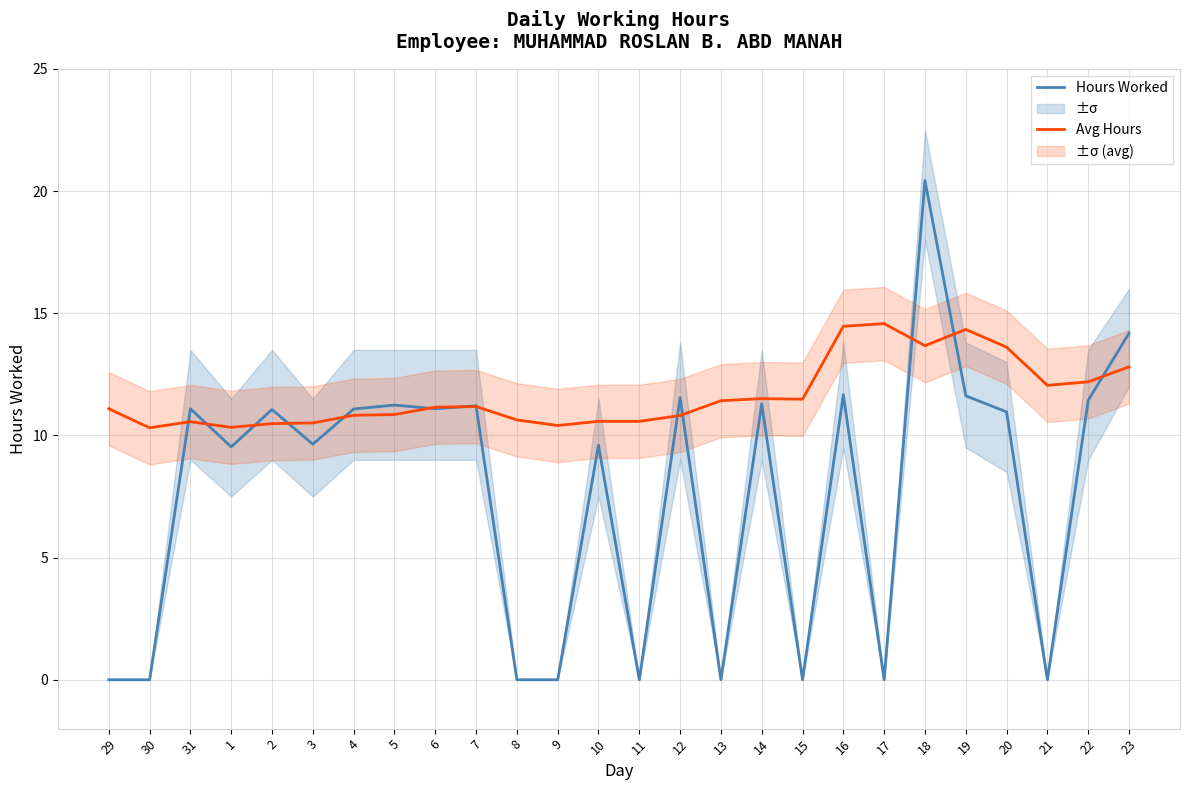

At which category does Hours Worked reach its first local peak?

31